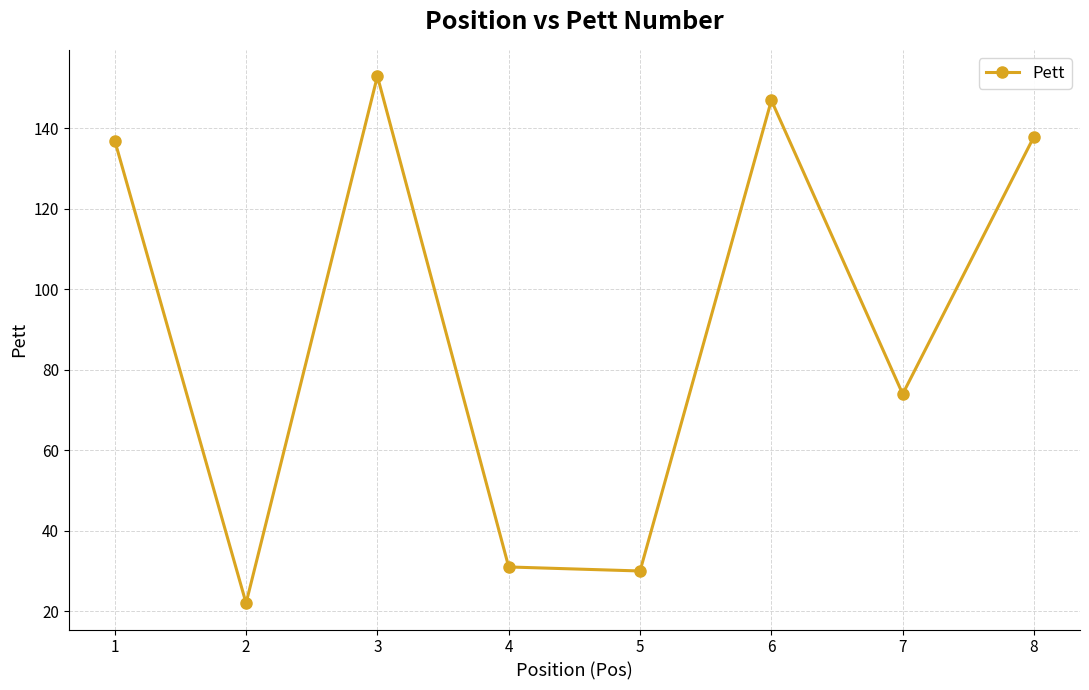

What is the minimum value shown in the chart?

22